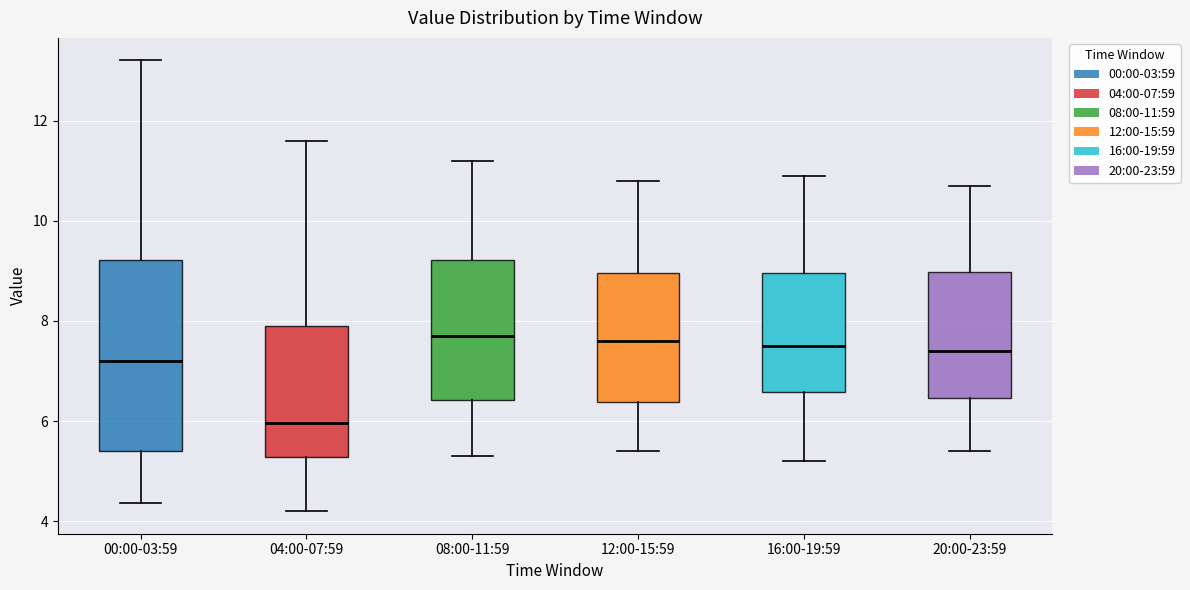

Reading left to right, transcribe this box plot: for each box, give where its median line is, the range the box spans, and where its two whiskers end, as read against the y-axis. The values are not printed on the chart, so give them approximately, as read against the axis.

00:00-03:59: median 7.2, box 5.4 to 9.2, whiskers 4.4 to 13.2
04:00-07:59: median 6.0, box 5.2 to 7.8, whiskers 4.2 to 11.6
08:00-11:59: median 7.8, box 6.4 to 9.2, whiskers 5.4 to 11.2
12:00-15:59: median 7.6, box 6.4 to 9.0, whiskers 5.4 to 10.8
16:00-19:59: median 7.6, box 6.6 to 9.0, whiskers 5.2 to 11.0
20:00-23:59: median 7.4, box 6.4 to 9.0, whiskers 5.4 to 10.8